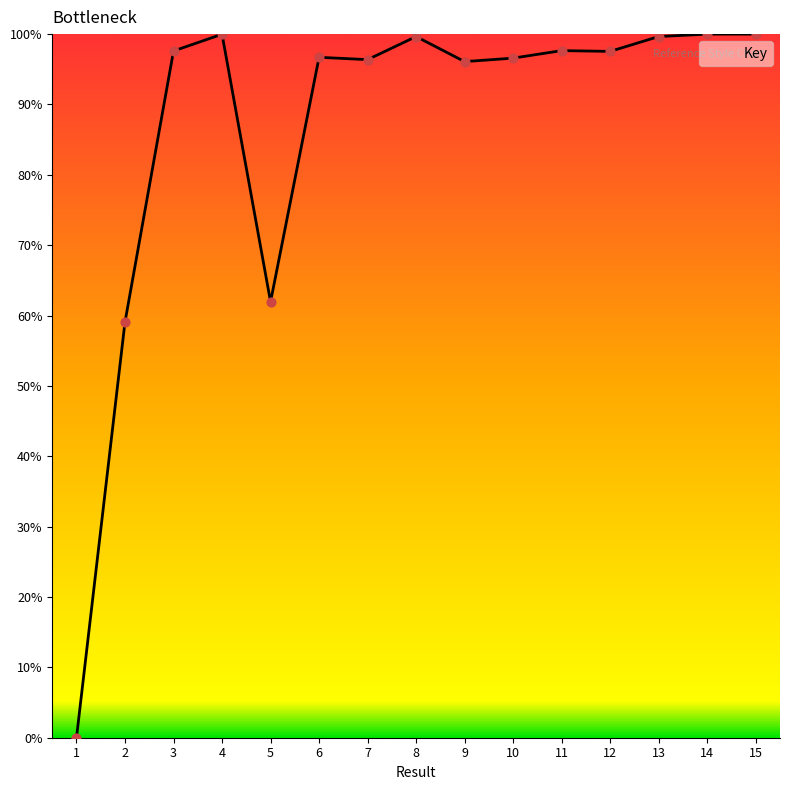

Is this an area chart (filled region under the line)?

Yes